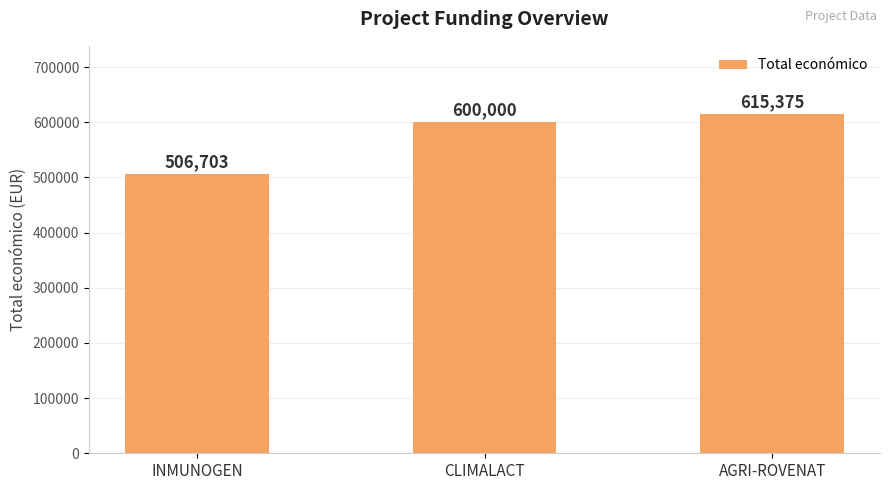

Rank the categories by value from lowest to highest.

INMUNOGEN, CLIMALACT, AGRI-ROVENAT